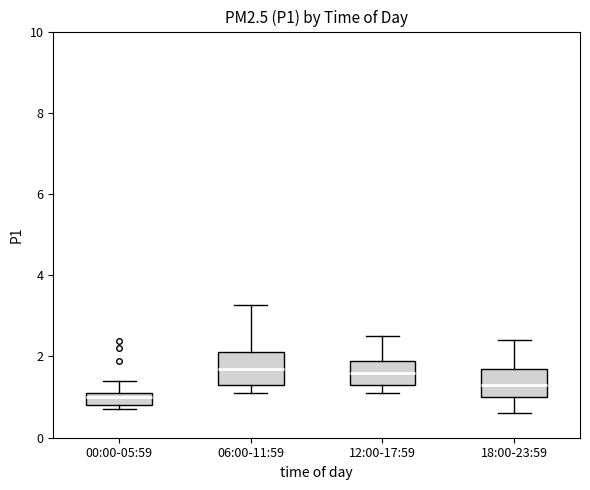

Which box's median line is the lowest?

00:00-05:59